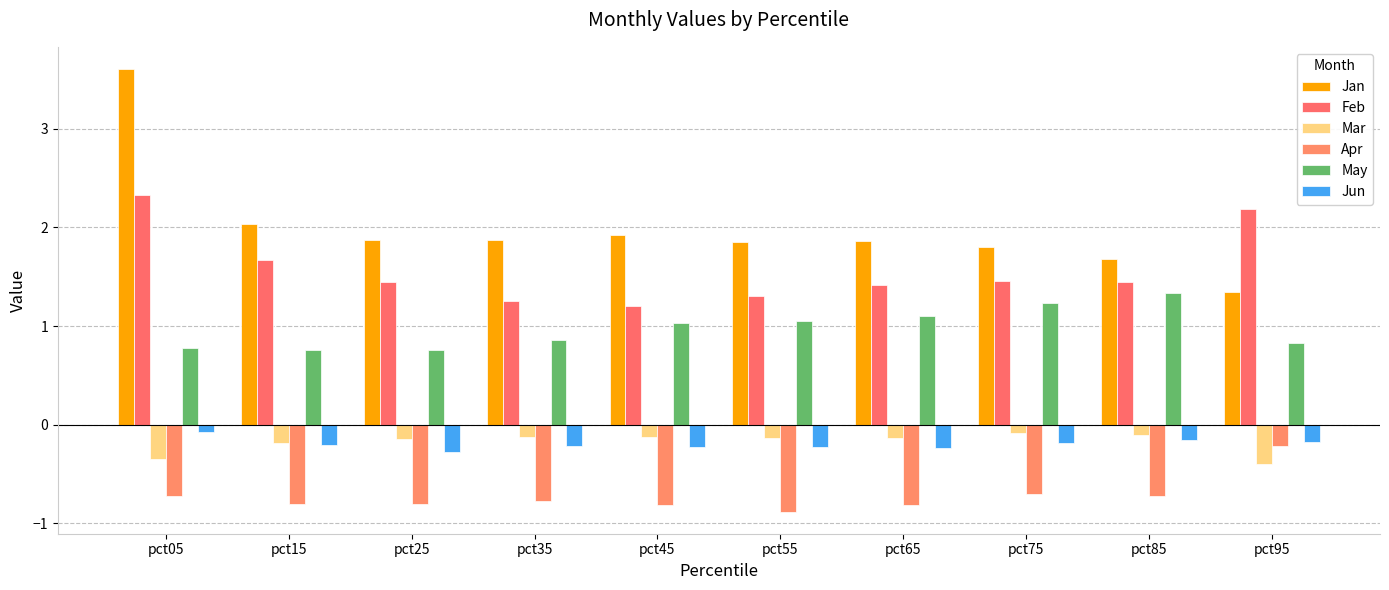

How many series are shown in this chart?

6